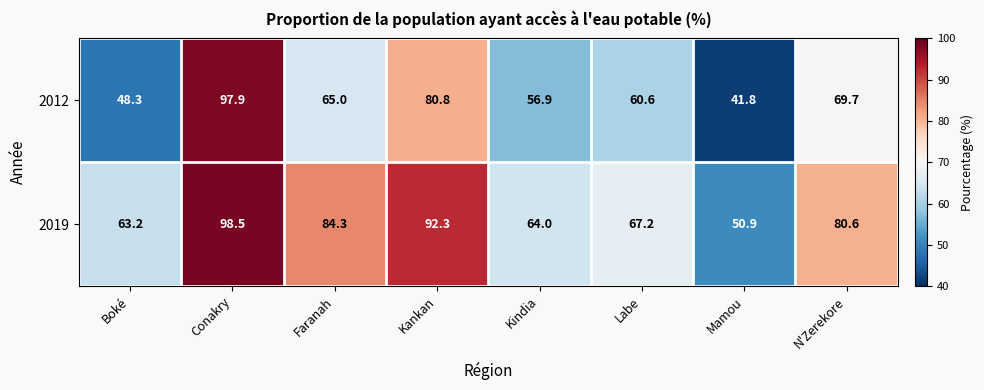

What is the greatest value displayed?

98.5